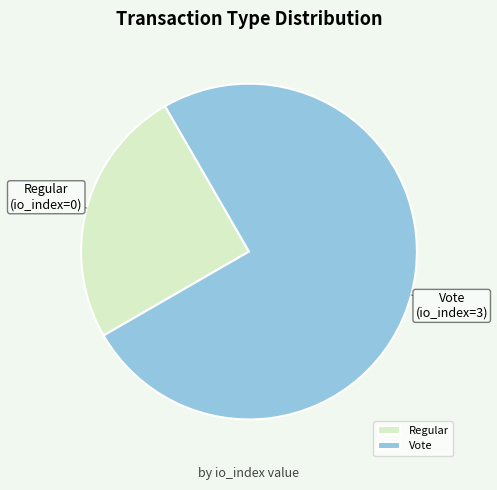

Which category accounts for the majority?

Vote